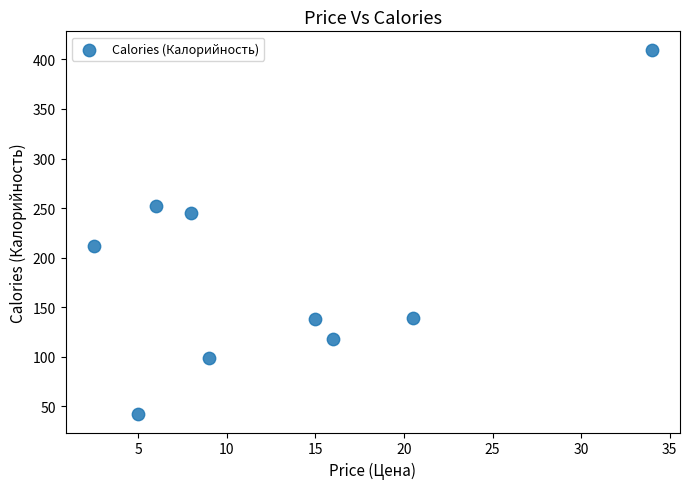

What Y value in the scatter plot is closest to 226?

212.0